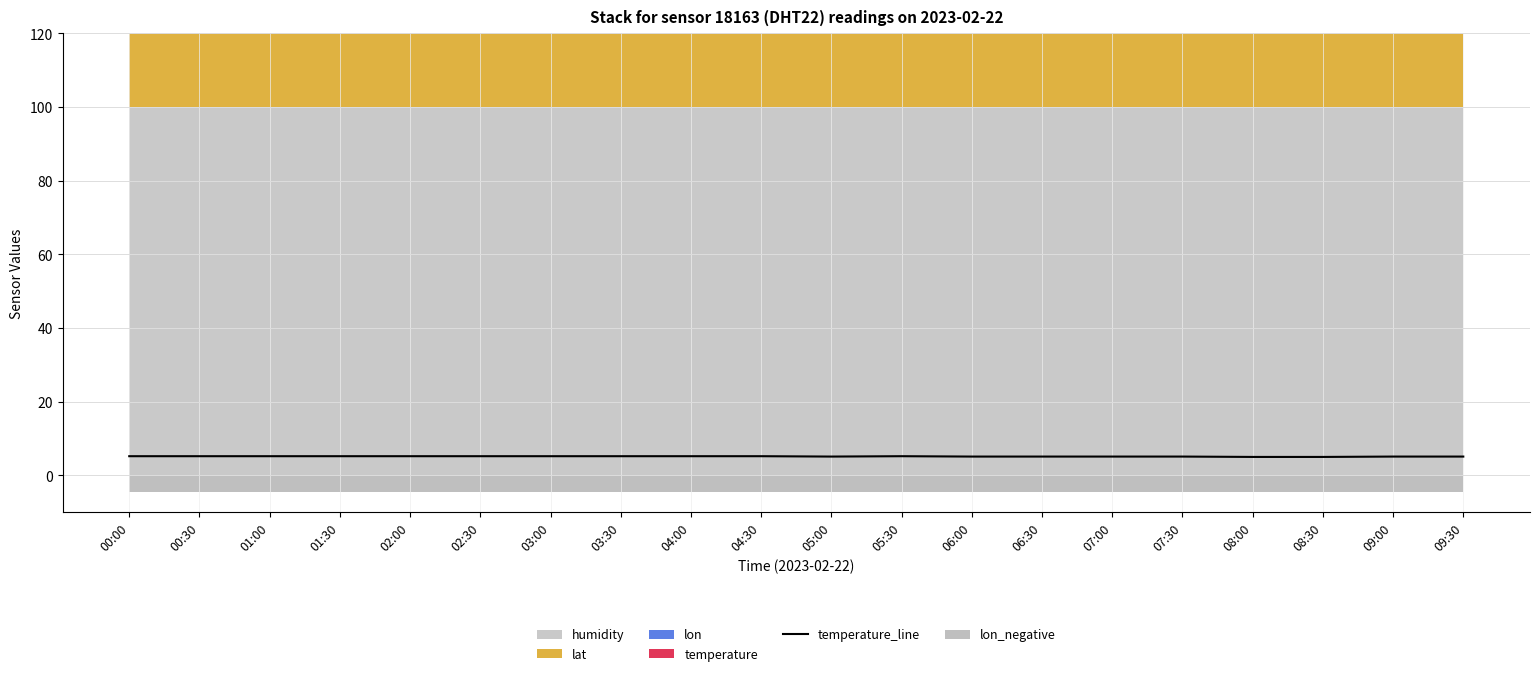

Reading right to left, transcribe all the data shown in this chart.

5.1	5.1	5.0	5.0	5.1	5.1	5.1	5.1	5.2	5.1	5.2	5.2	5.2	5.2	5.2	5.2	5.2	5.2	5.2	5.2